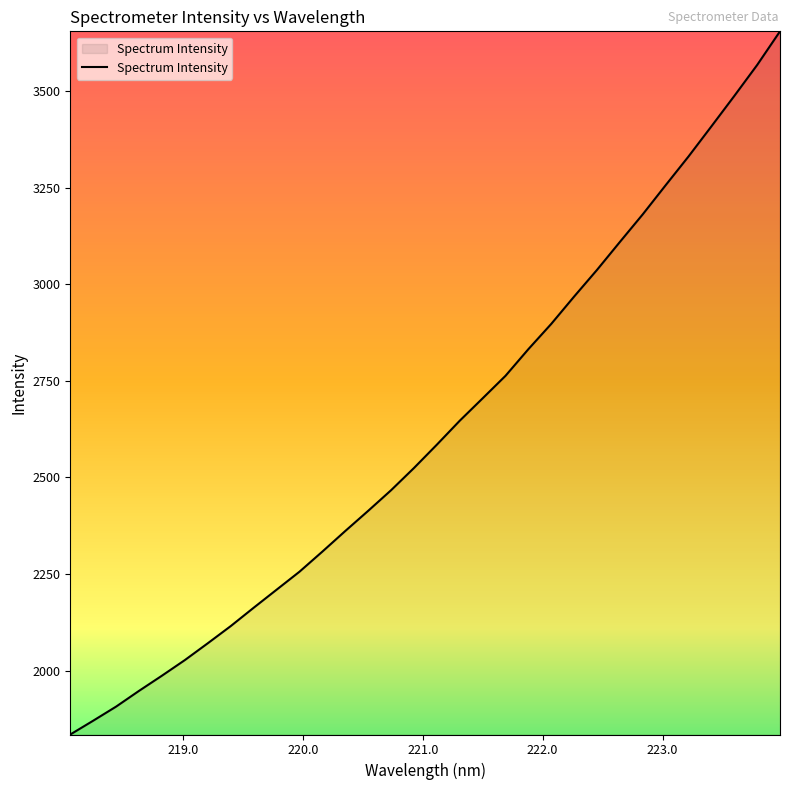

How many lines are shown in the chart?

1